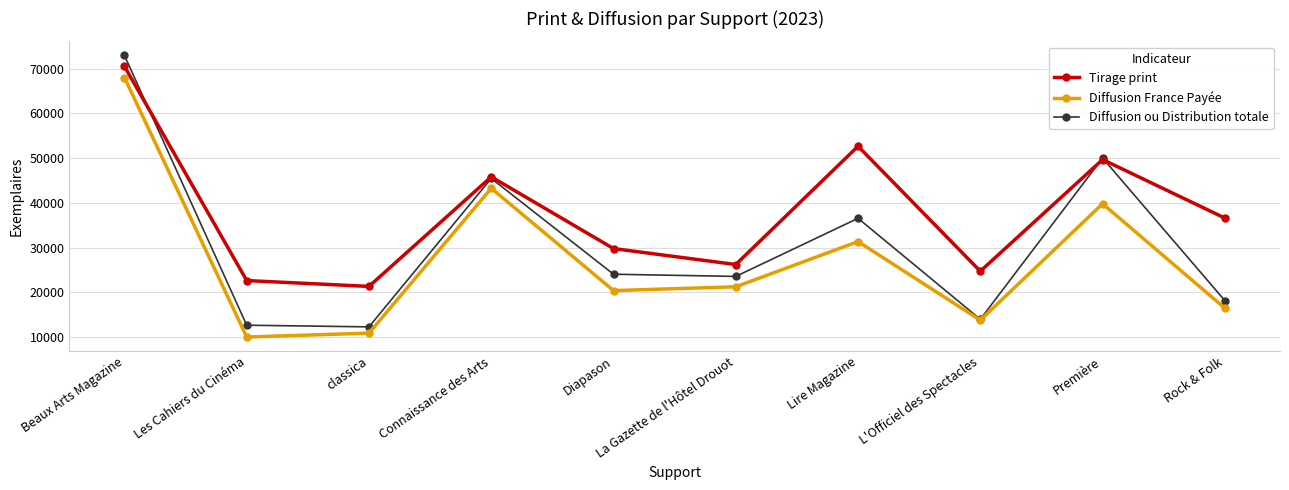

Is the value of Diffusion ou Distribution totale at La Gazette de l'Hôtel Drouot greater than the value of Diffusion France Payée at Première?

No